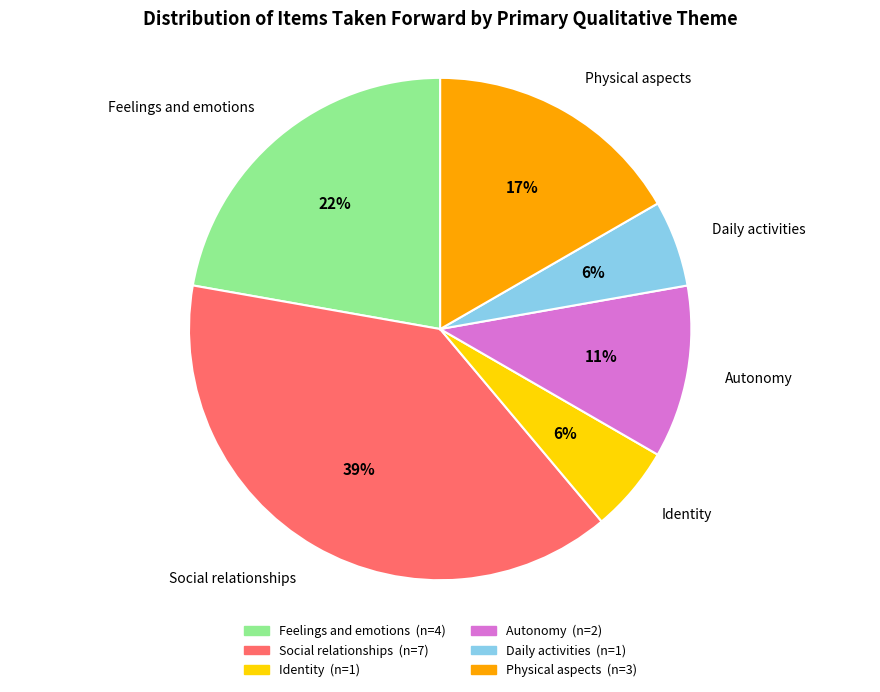

Which slice is the largest?

Social relationships